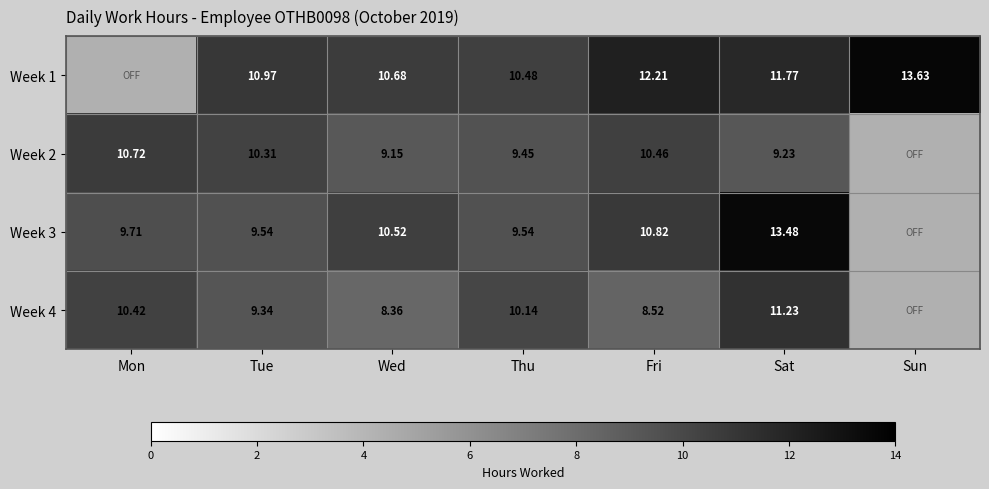

Is the value of Week 4 at Sat greater than the value of Week 1 at Sat?

No